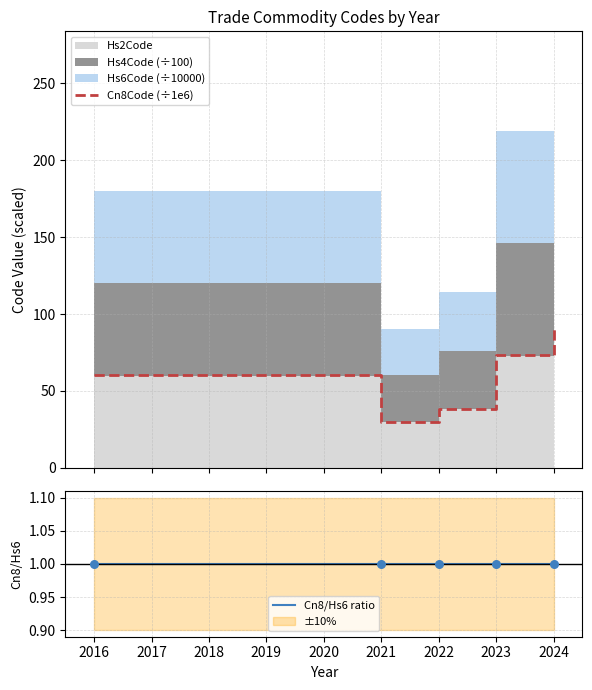

What is the highest value of the Cn8Code (÷1e6) series?

90.2